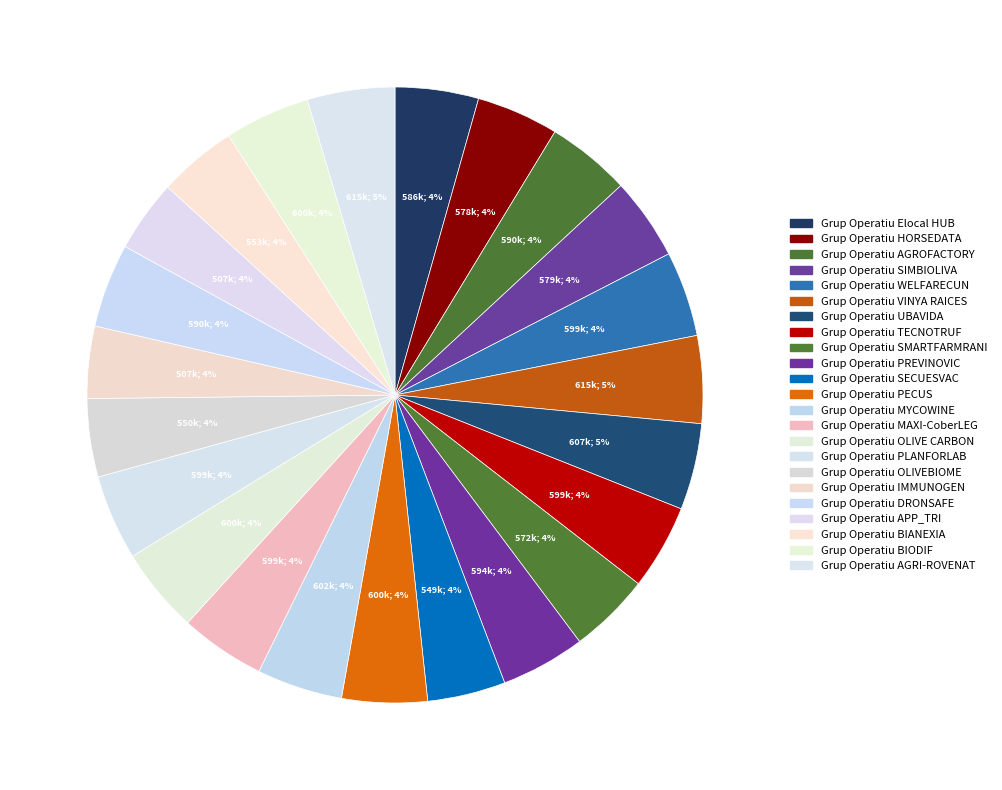

How many segments does this pie chart have?

23